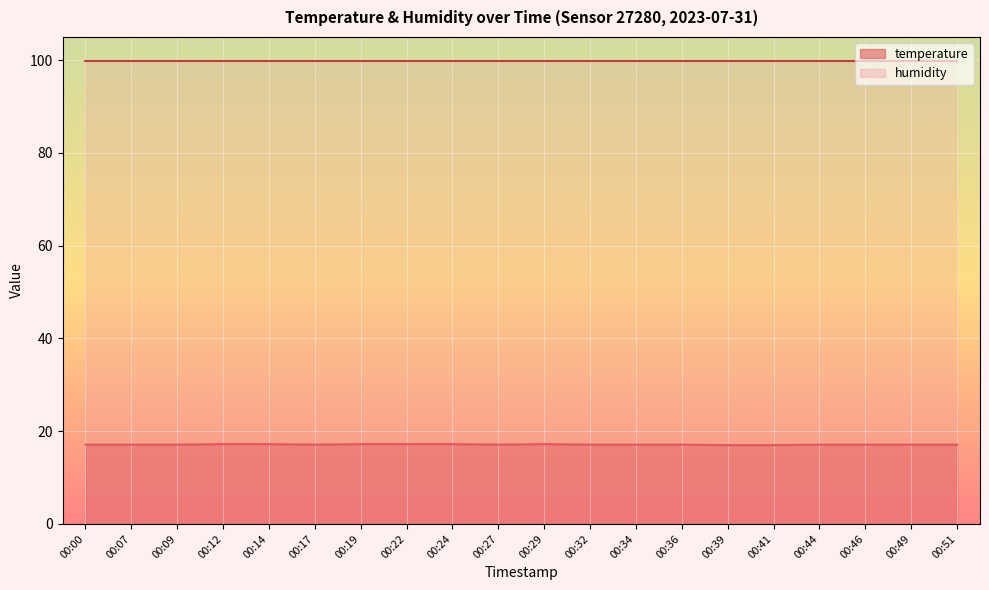

The value at 00:24 is 17.2. True or false?

True